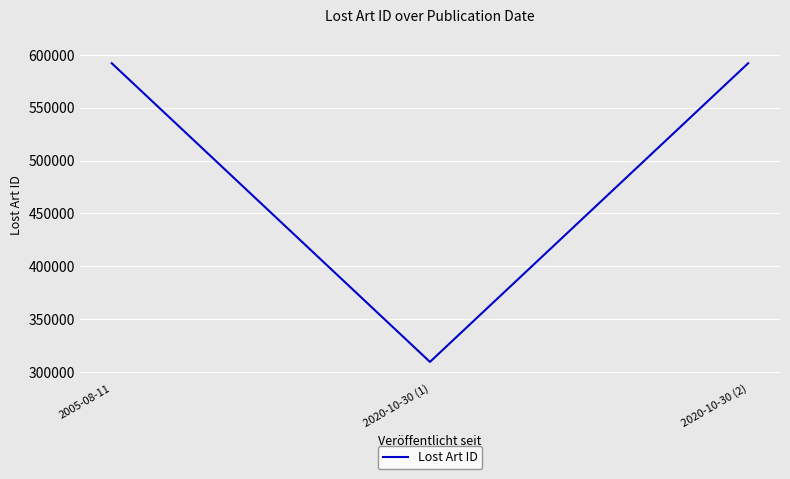

The value at 2020-10-30 (2) is 592047. True or false?

True